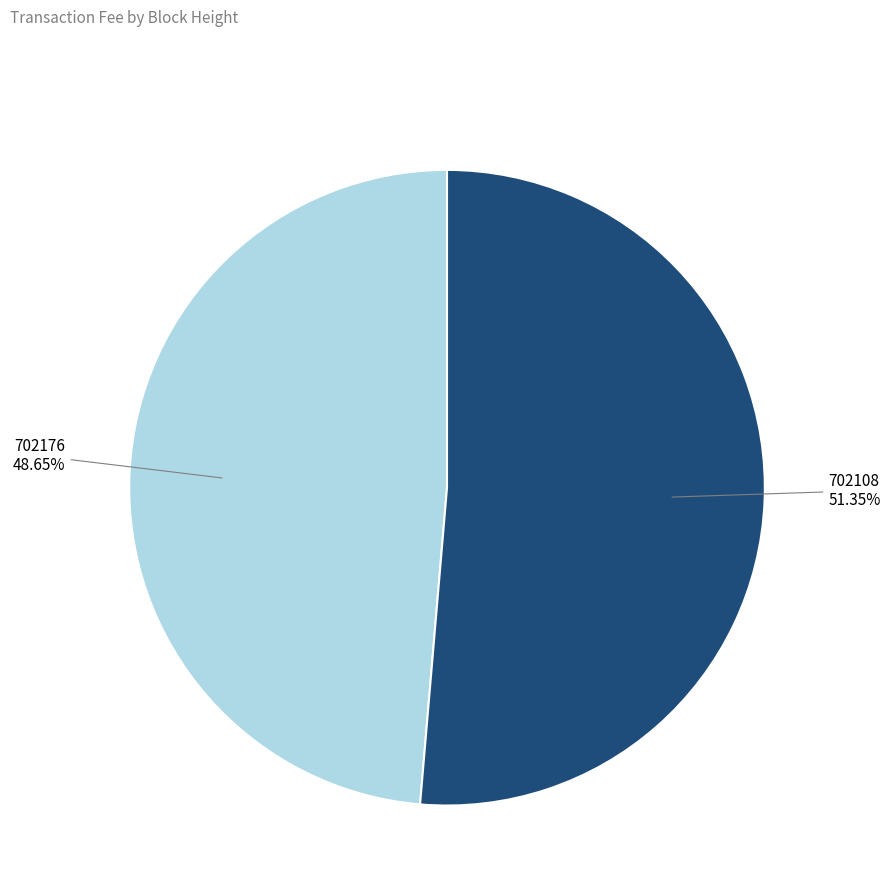

Rank the categories by value from lowest to highest.

702176, 702108